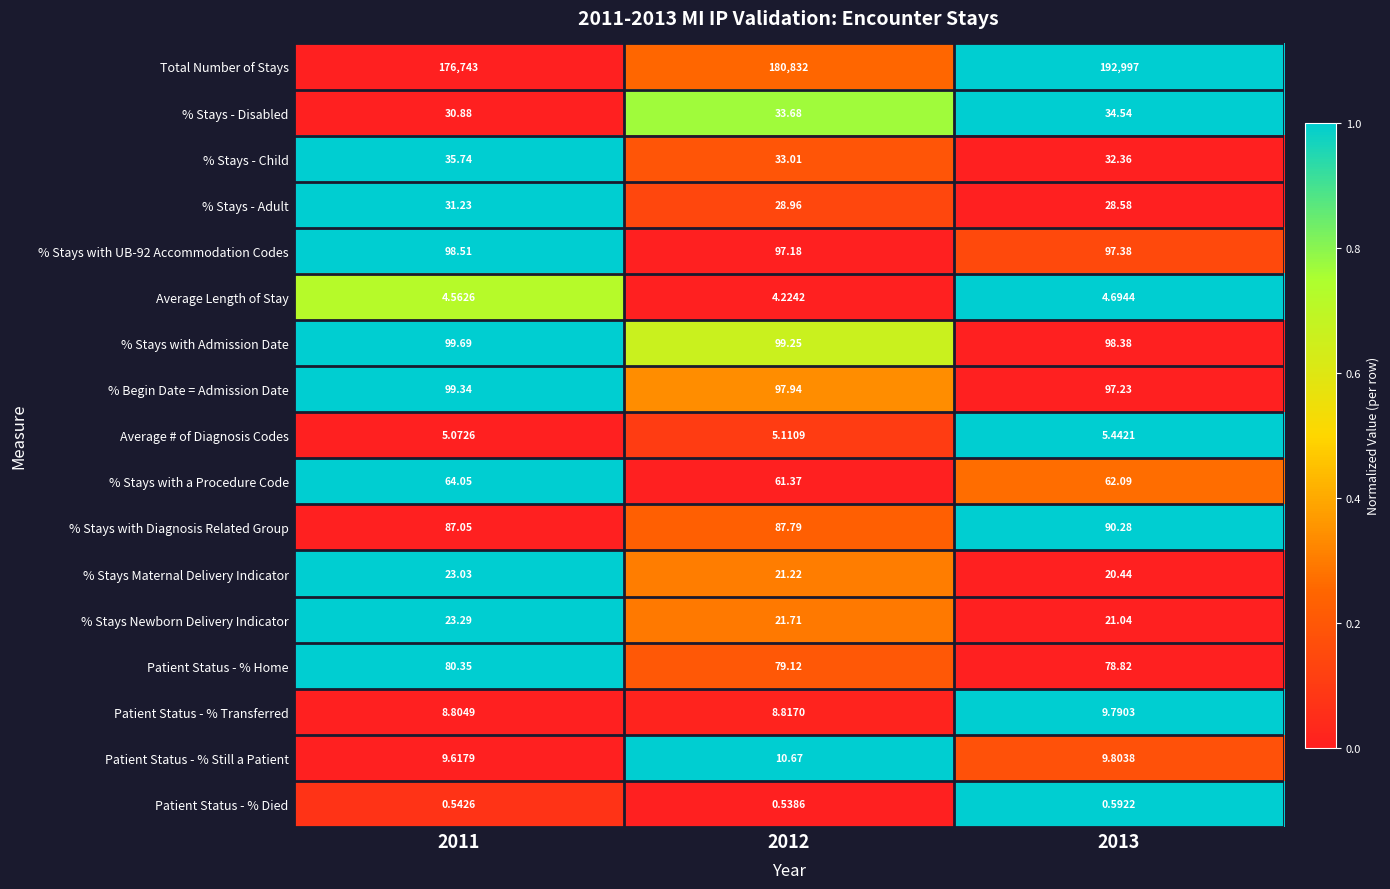

Between 2012 and 2013, which series saw the biggest shift?

Total Number of Stays